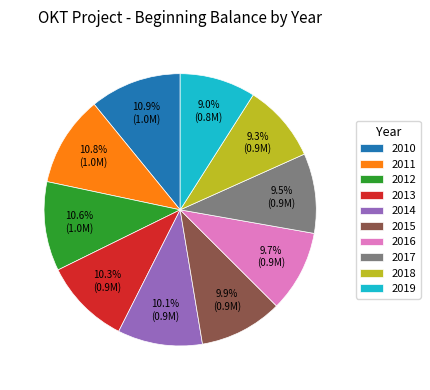

What percentage is NOT represented by 2016?

90.3%